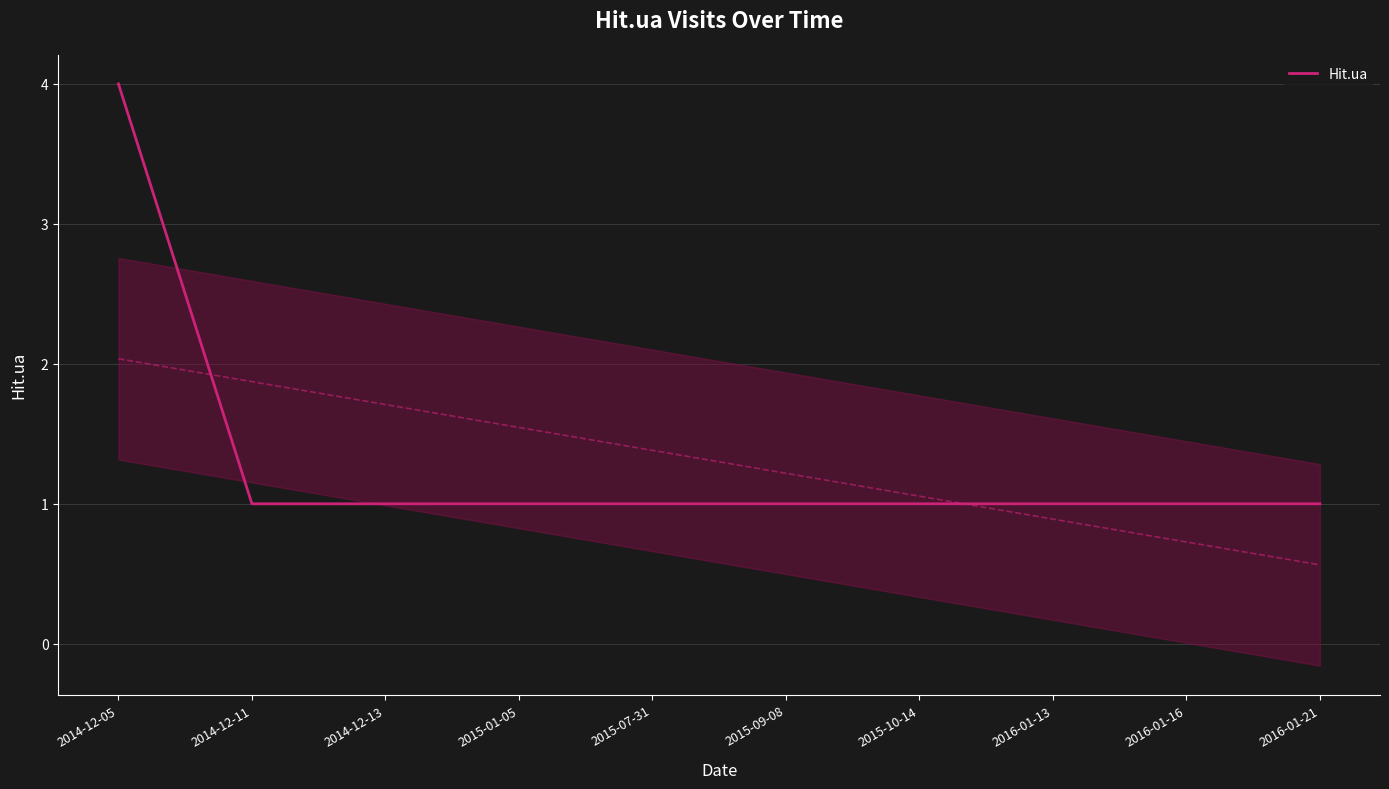

Which has a higher value, 2014-12-05 or 2015-07-31?

2014-12-05